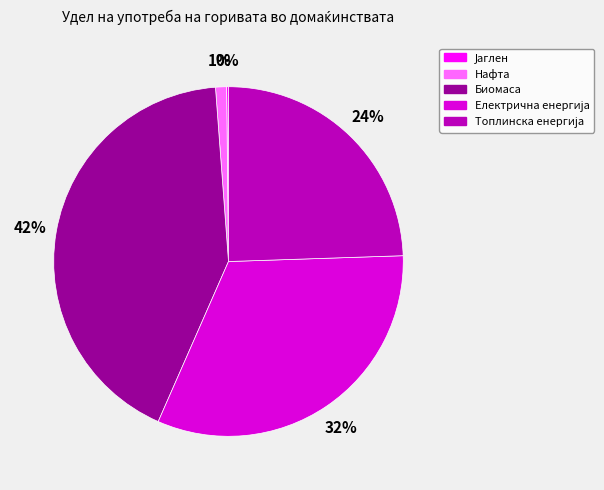

To the nearest percent, what is the average slice percentage?

20%